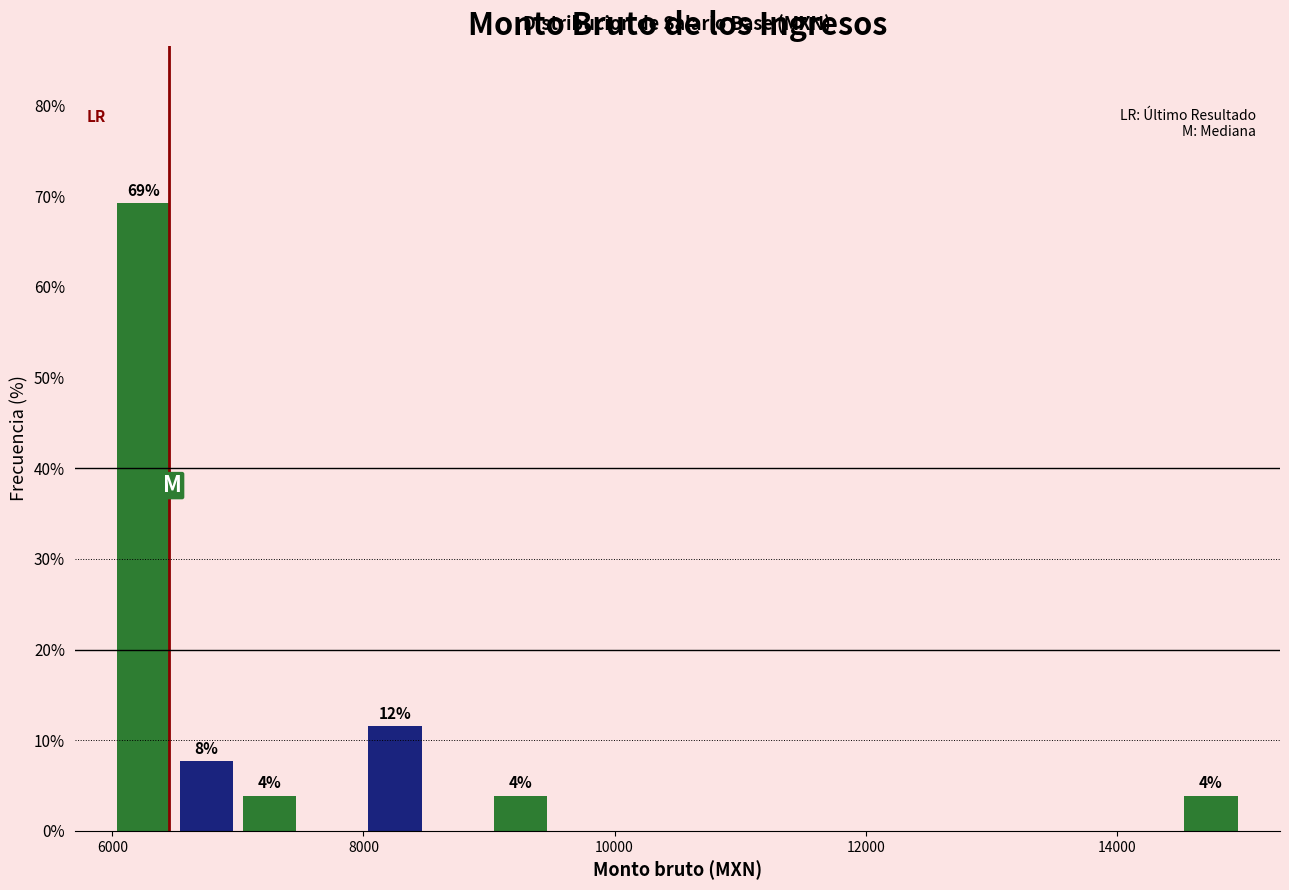

Read against the x-axis, roughly where is the centre of the tallest bar?

6200